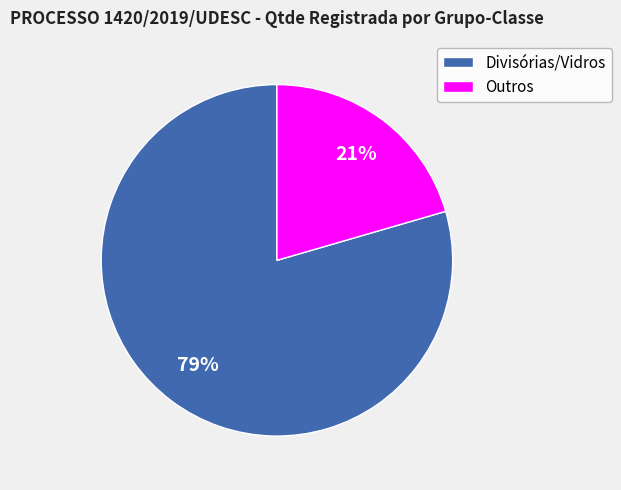

How many slices are in this pie chart?

2